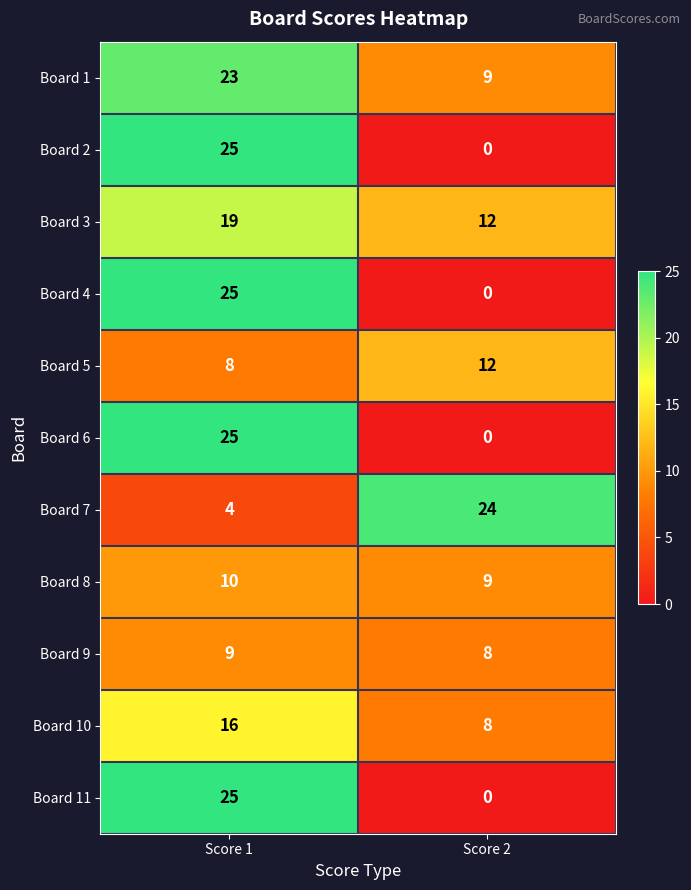

Reading left to right, transcribe all the data shown in this chart.

Board 1: Score 1=23	Score 2=9
Board 2: Score 1=25	Score 2=0
Board 3: Score 1=19	Score 2=12
Board 4: Score 1=25	Score 2=0
Board 5: Score 1=8	Score 2=12
Board 6: Score 1=25	Score 2=0
Board 7: Score 1=4	Score 2=24
Board 8: Score 1=10	Score 2=9
Board 9: Score 1=9	Score 2=8
Board 10: Score 1=16	Score 2=8
Board 11: Score 1=25	Score 2=0